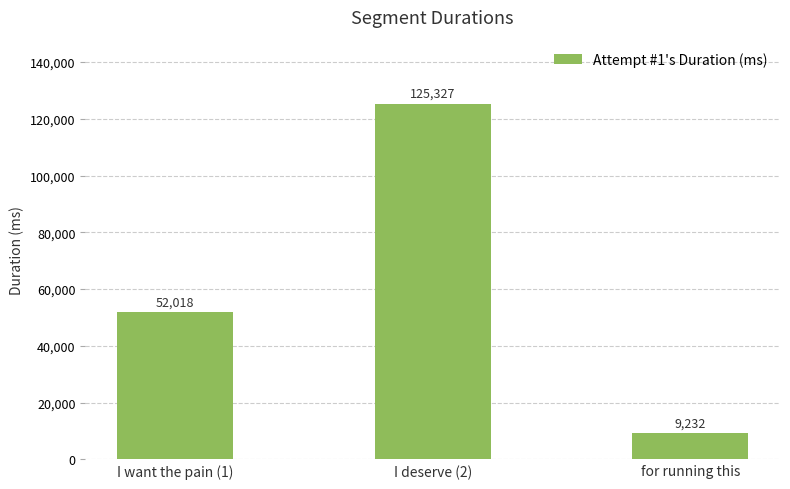

What is the approximate value at I want the pain (1), to the nearest 50?

52000